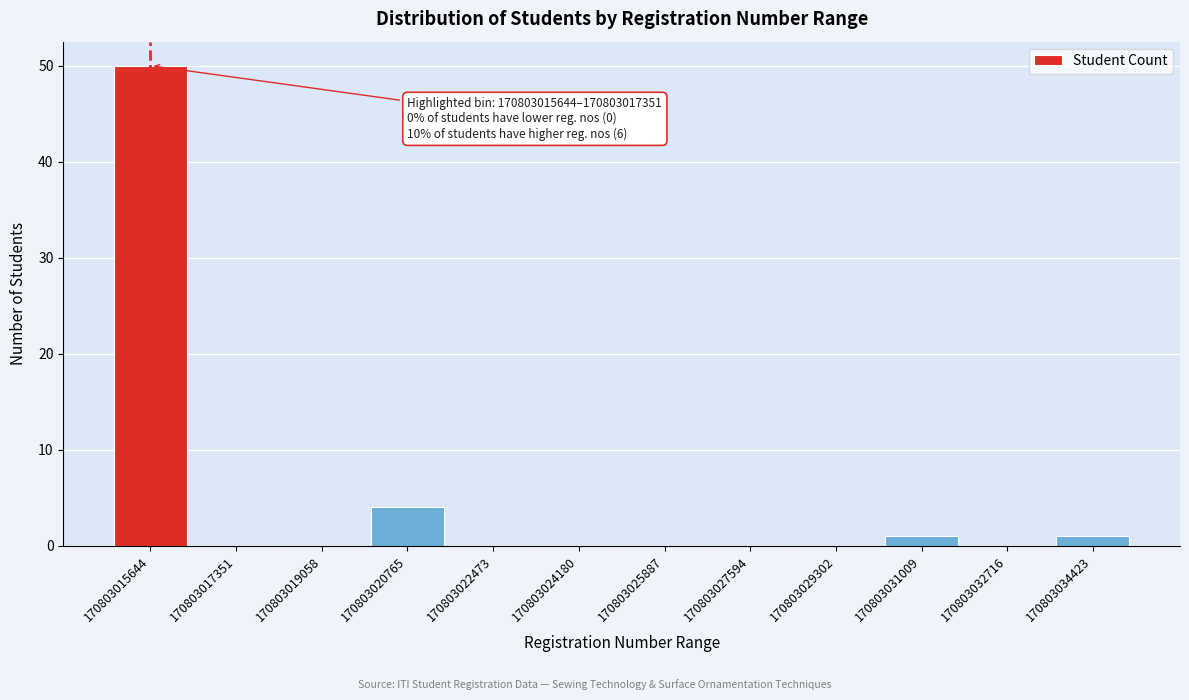

Reading right to left, what are all the values shown in this chart?

170803034423=1	170803032716=0	170803031009=1	170803029302=0	170803027594=0	170803025887=0	170803024180=0	170803022473=0	170803020765=4	170803019058=0	170803017351=0	170803015644=50